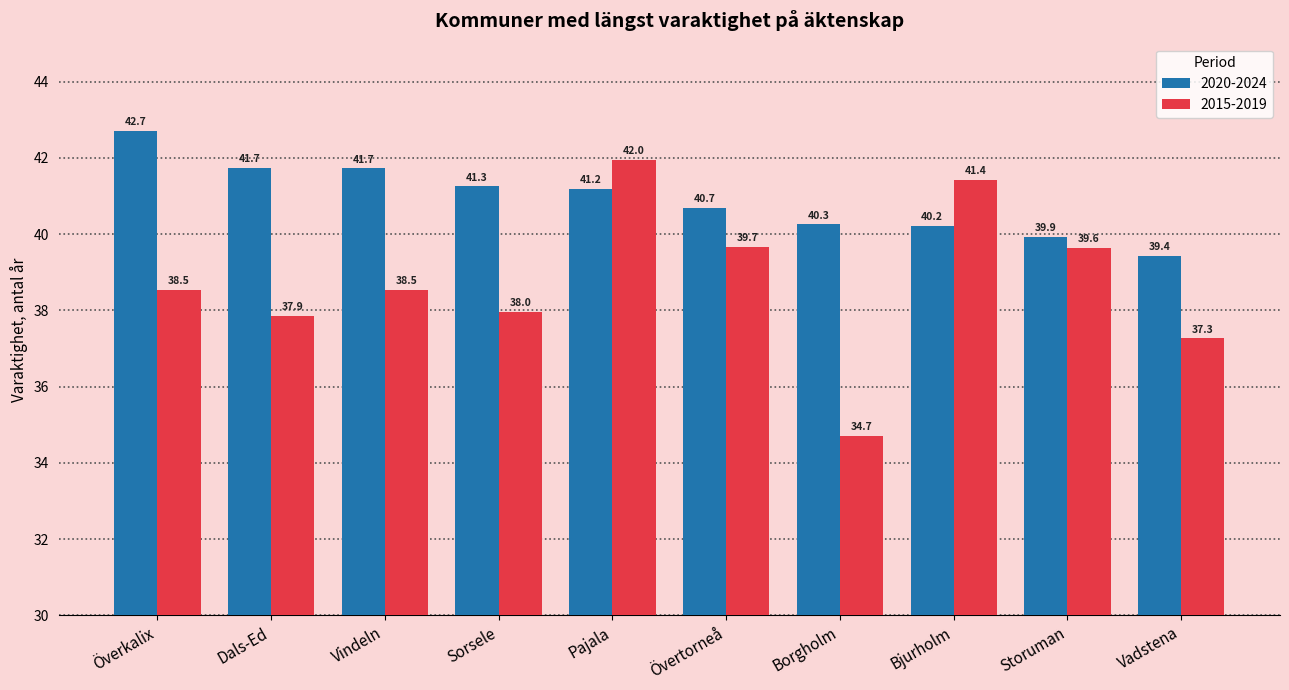

What is the label of the 9th bar from the right?

Dals-Ed